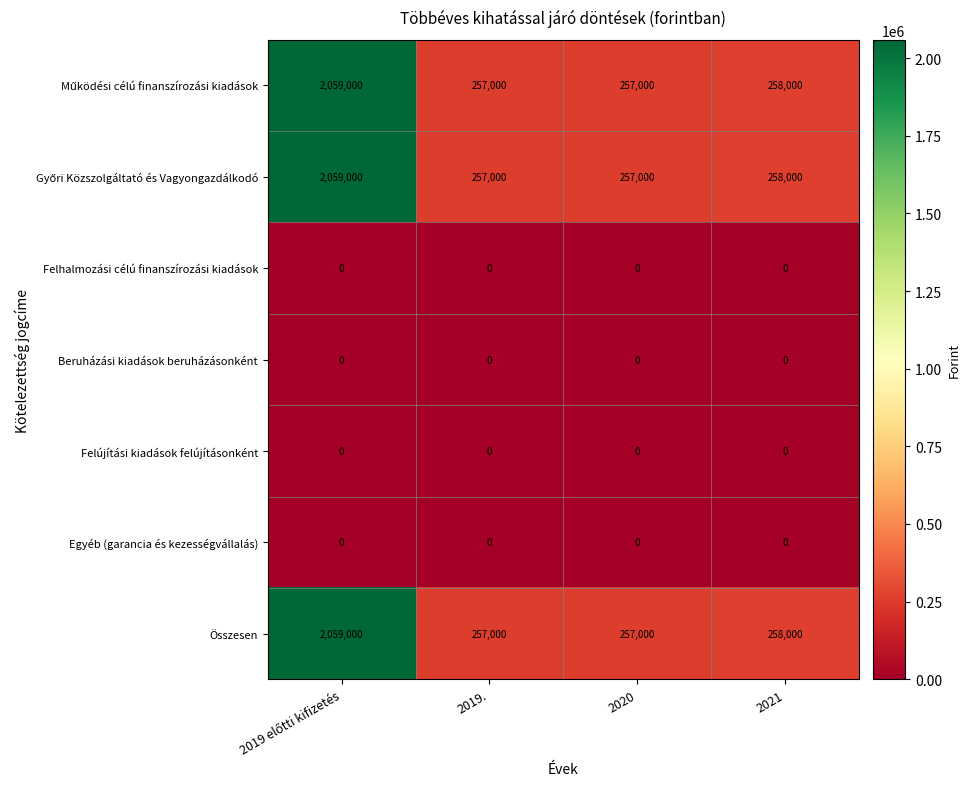

Is it true that Összesen equals 456905 at 2020?

False